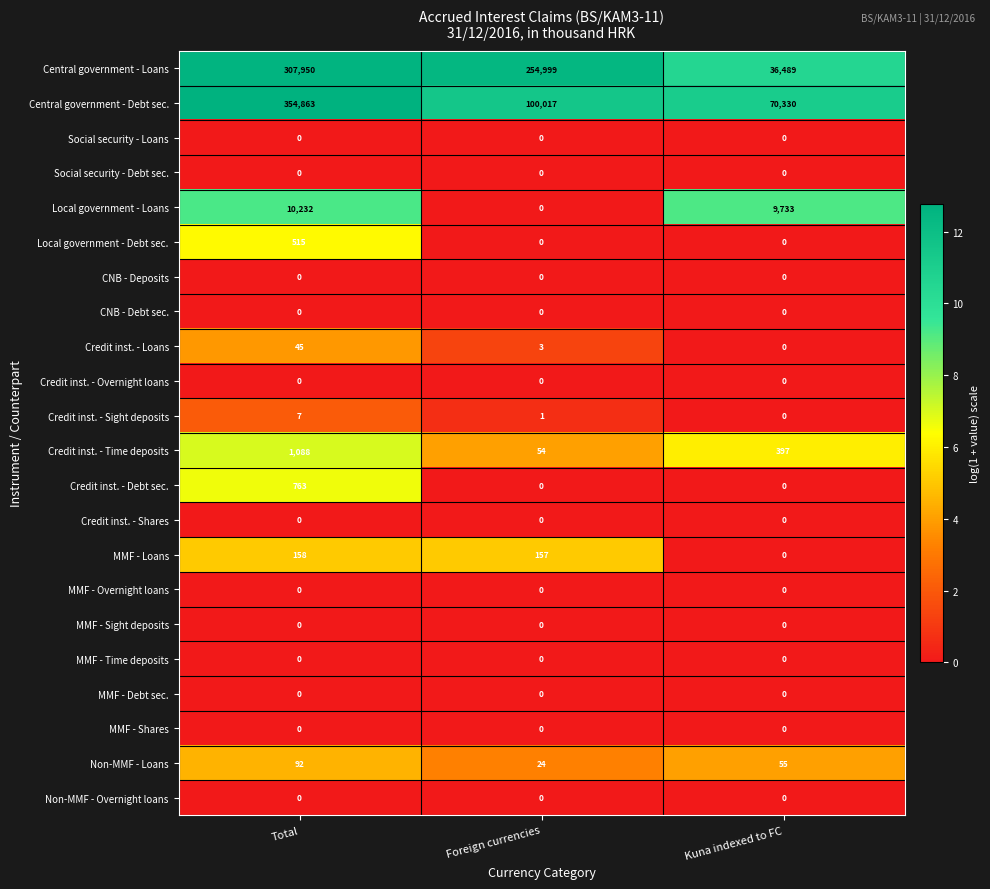

What is the approximate value of Non-MMF - Loans at Foreign currencies, to the nearest 5?

25